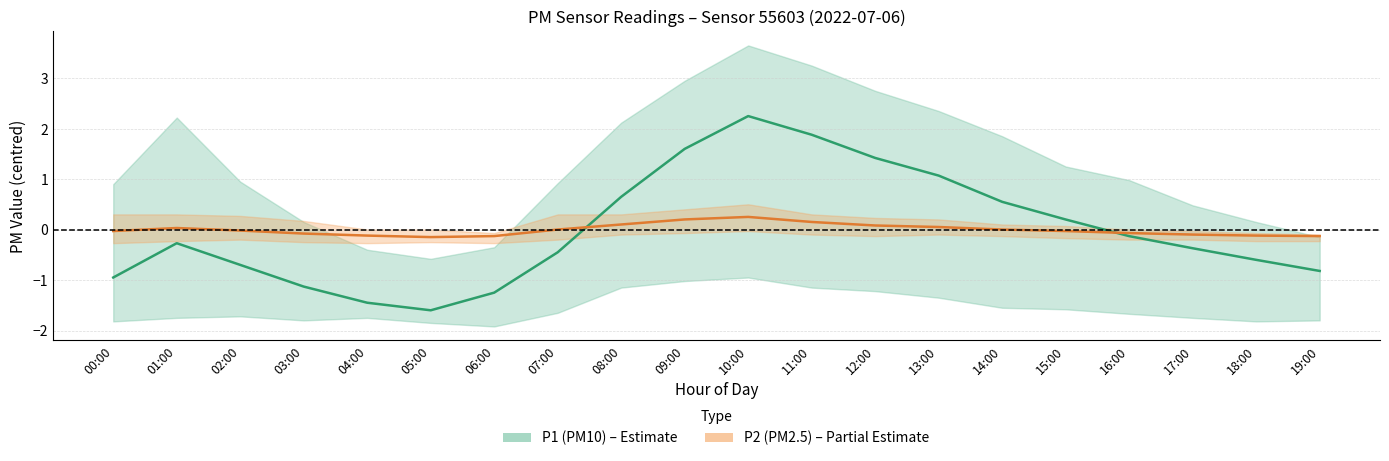

How many values in the P2 (PM2.5) series are below 0?

11